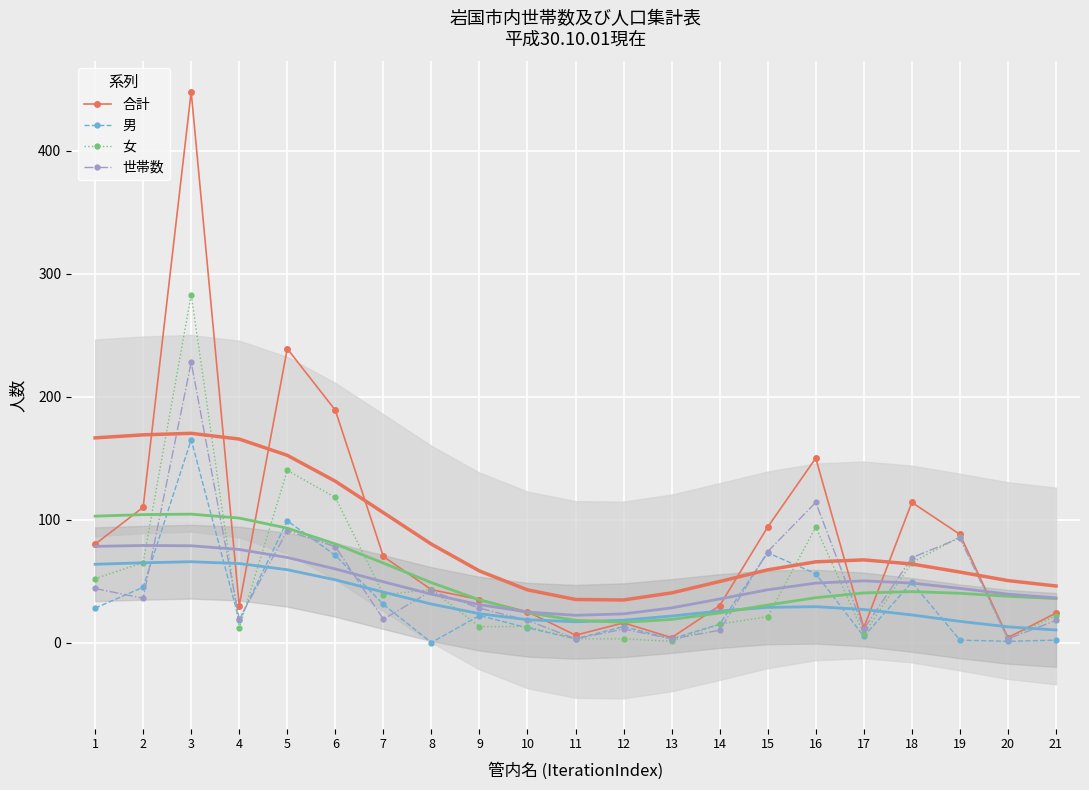

The 女 series shows 7 at 15. True or false?

False